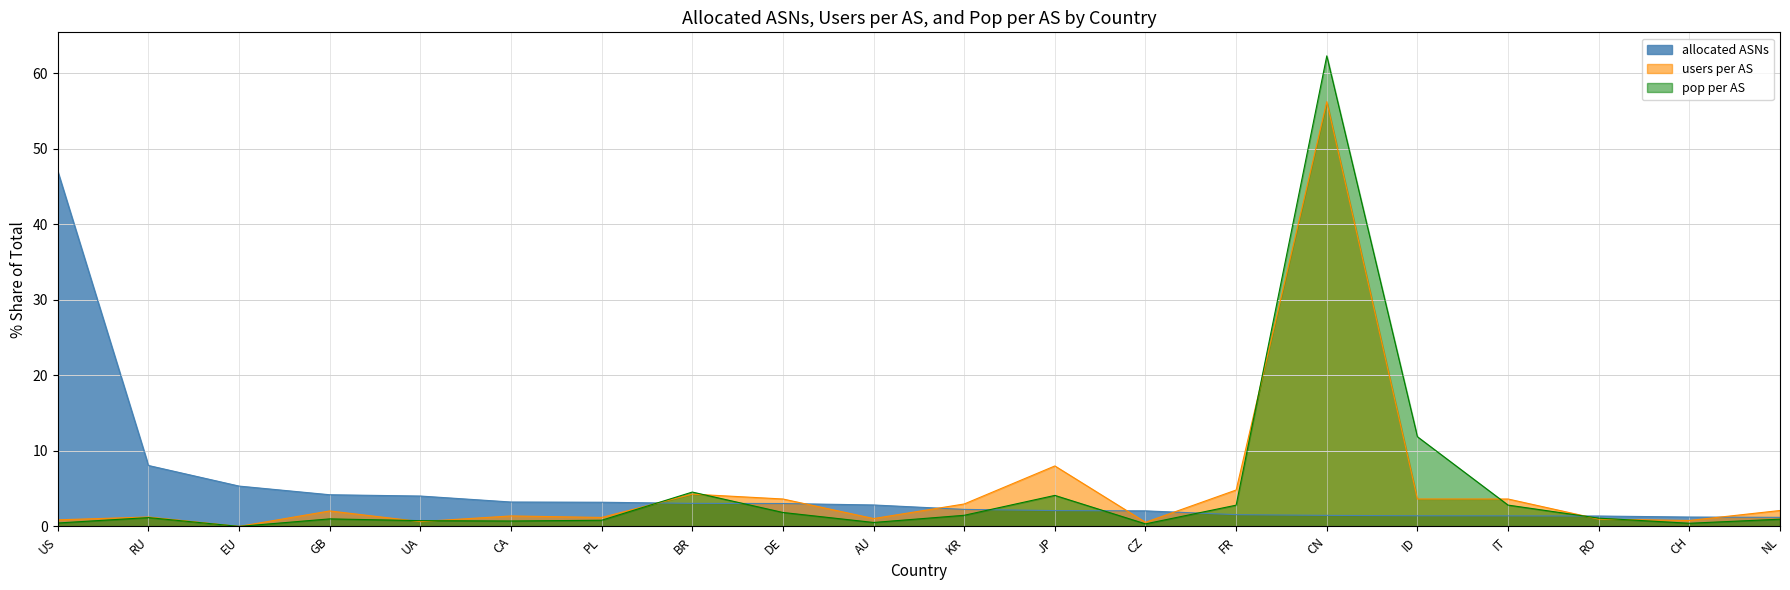

What is the sum of all allocated ASNs values?

100.0